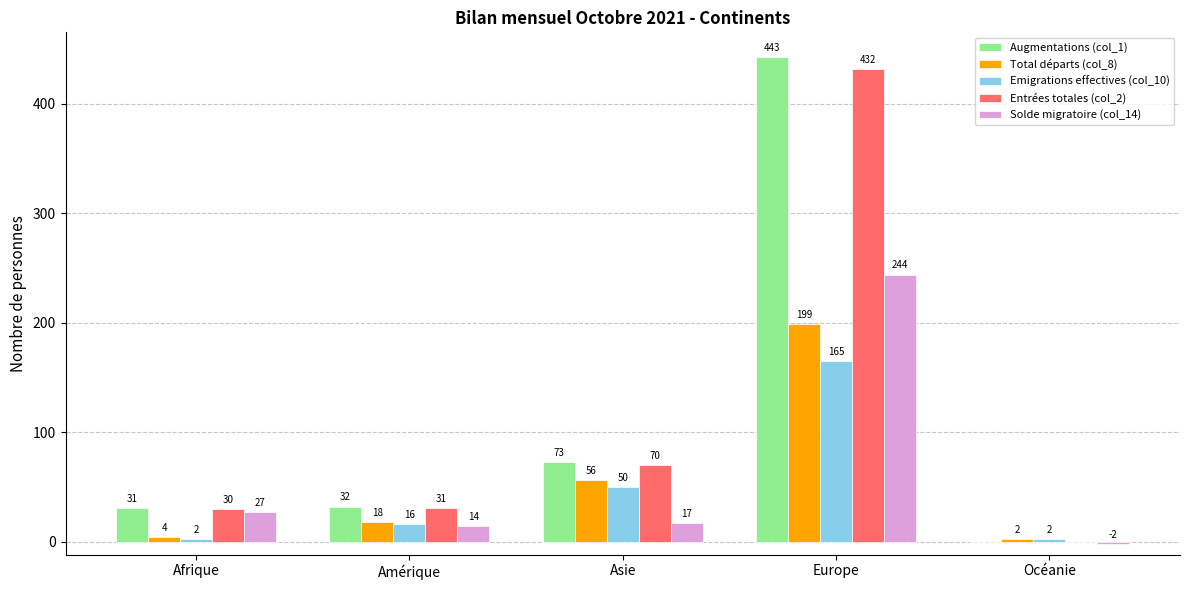

Does the chart contain stacked bars?

No